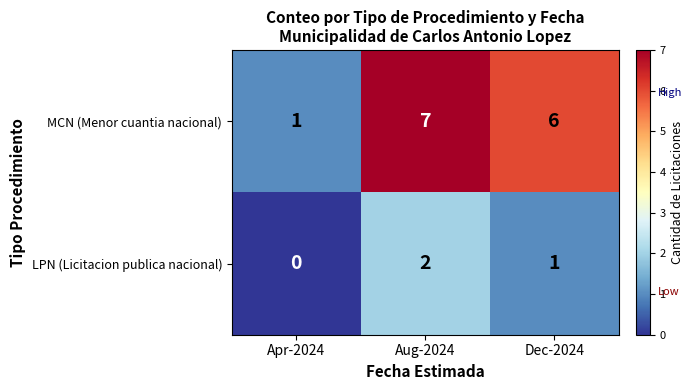

At which label is MCN (Menor cuantia nacional) closest to 4?

Dec-2024